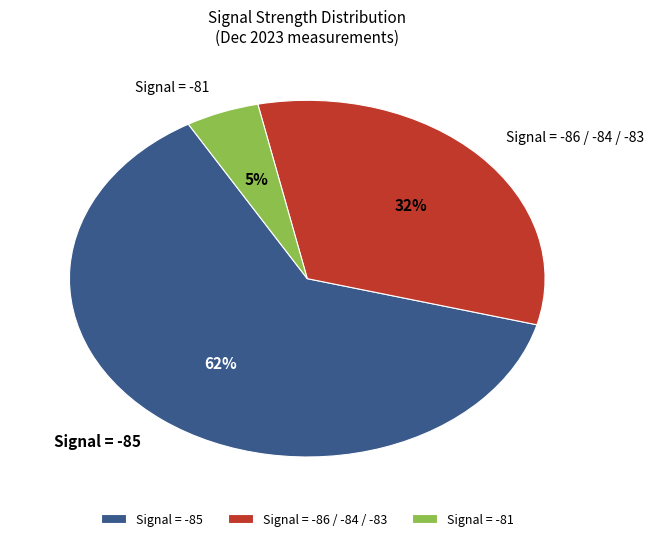

To the nearest percent, what is the average slice percentage?

33%